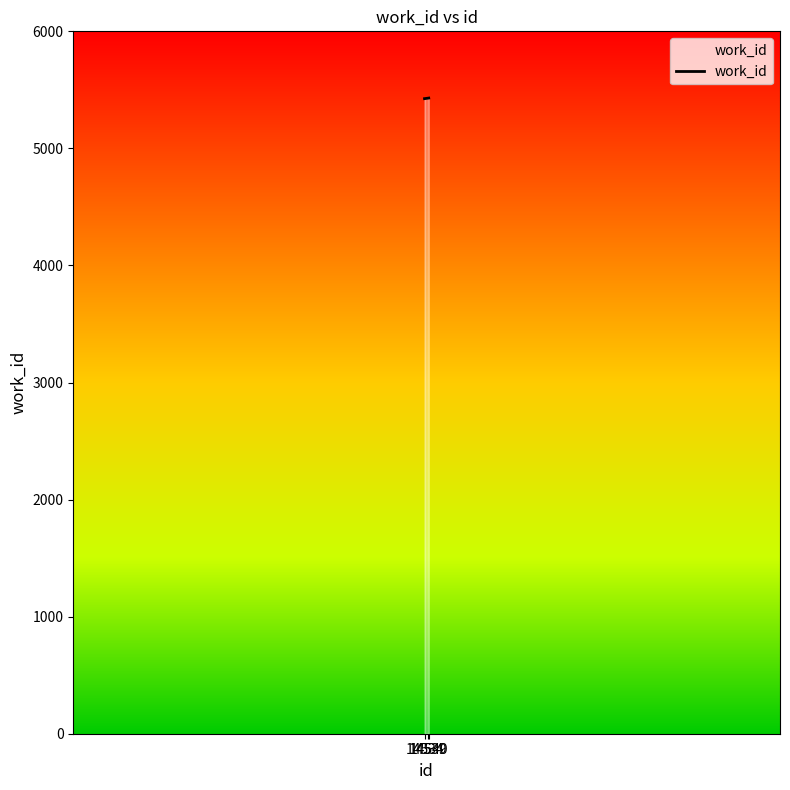

What is the minimum value shown in the chart?

5425